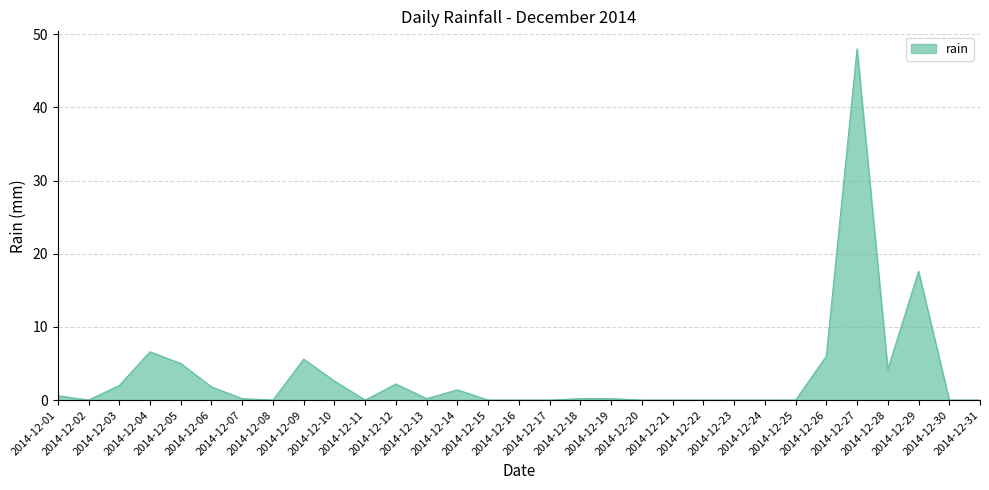

What is the difference between the maximum and minimum values?

48.0